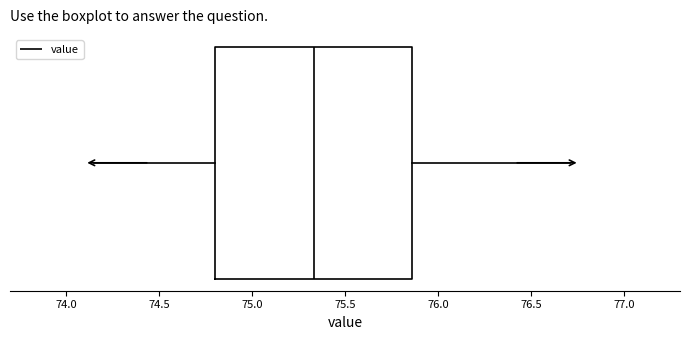

Where does the right whisker of the box end on the x-axis? The values are not printed on the chart, so give them approximately, as read against the axis.

76.70